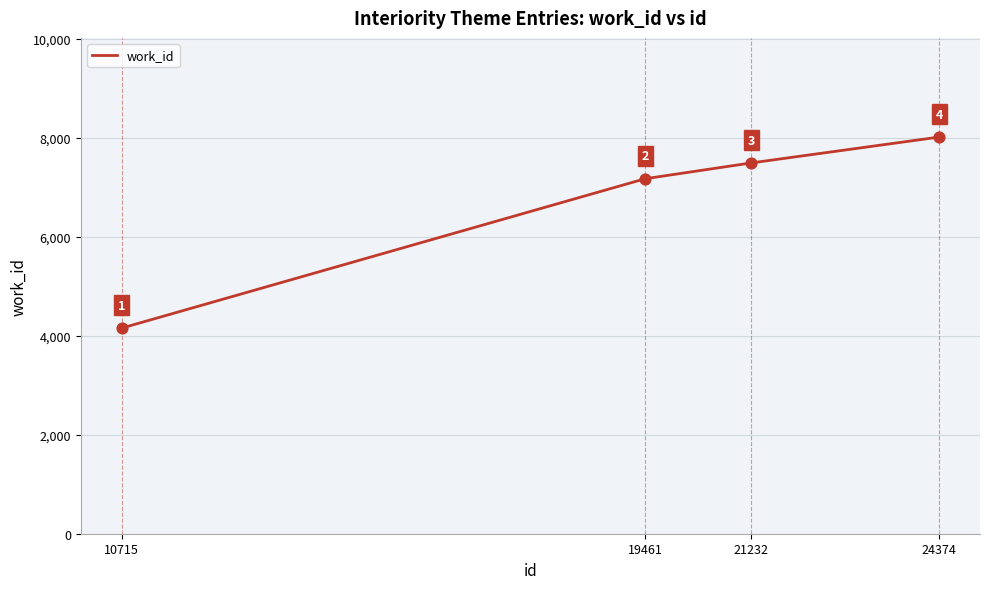

What is the ratio of the value at 19461 to the value at 24374?

0.9